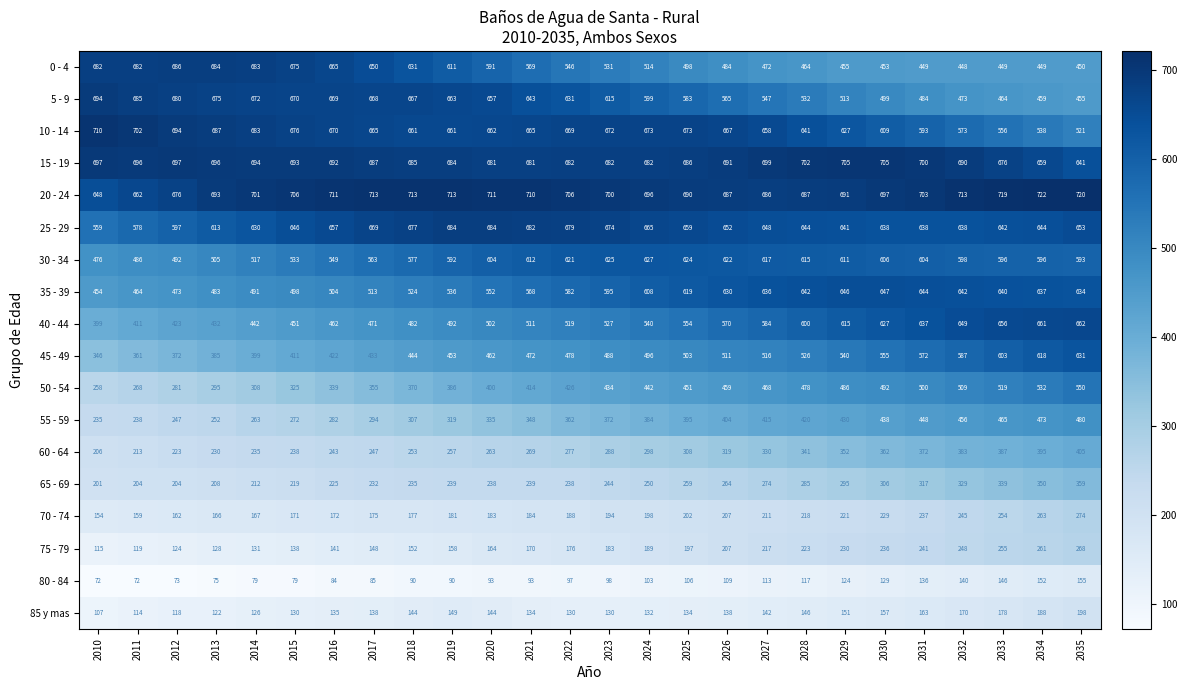

At which category is the sum across all series the highest?

2035